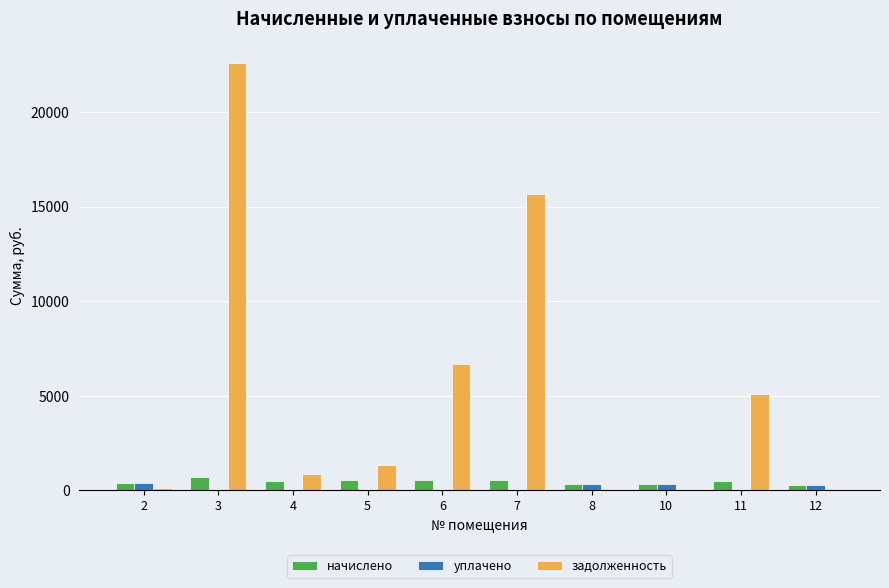

True or false: задолженность has a value of 132.4 at 2.

True